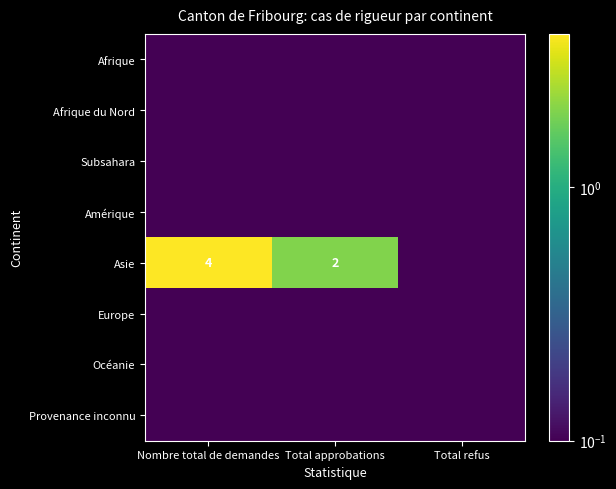

Is it true that Asie equals 2.0 at Total approbations?

True